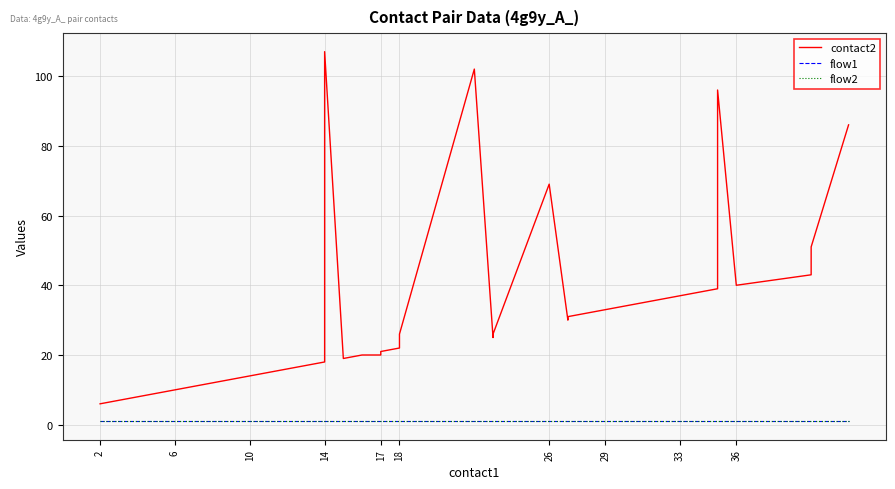

Between 10 and 33, which is larger?

33